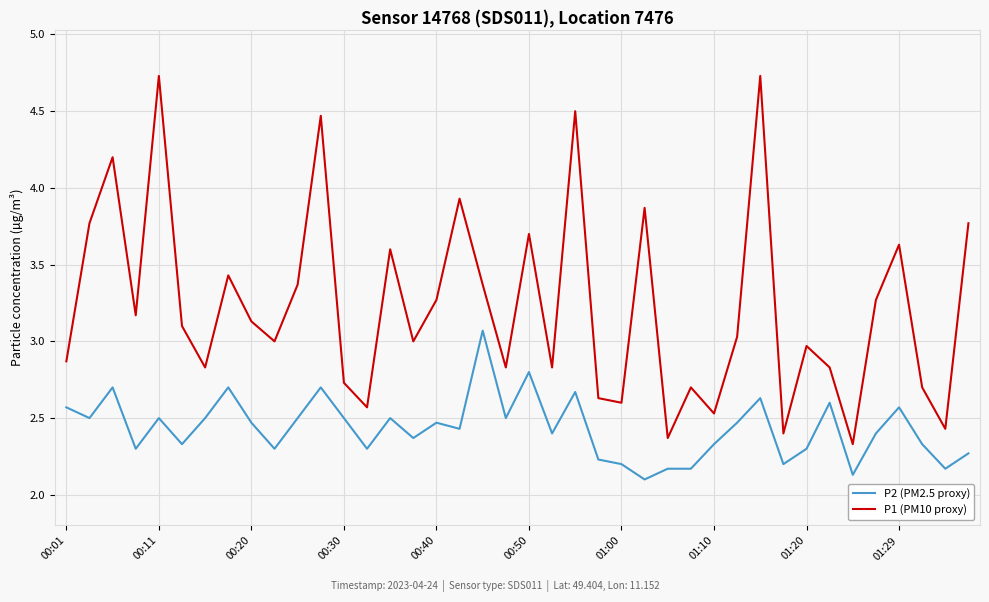

What is the difference between the maximum and minimum values in the P1 (PM10 proxy) series?

2.4